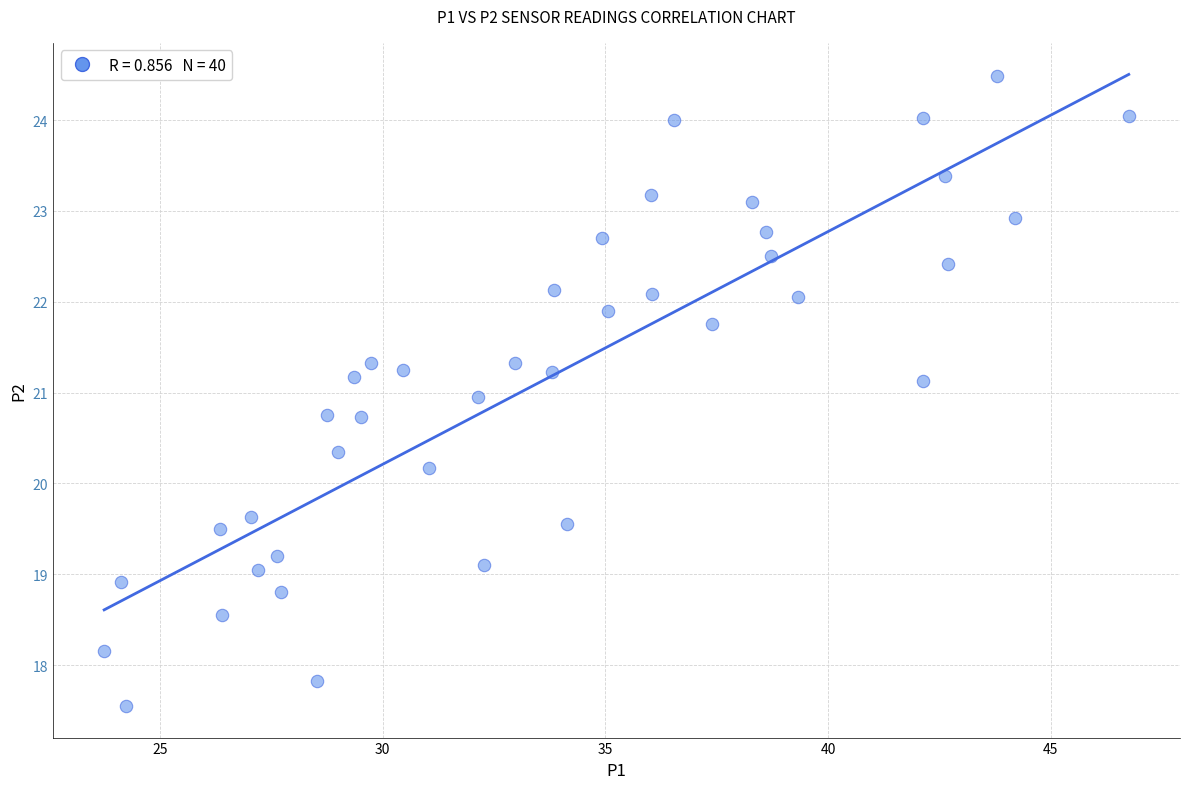

What is the range of X values (max minus min)?

23.0